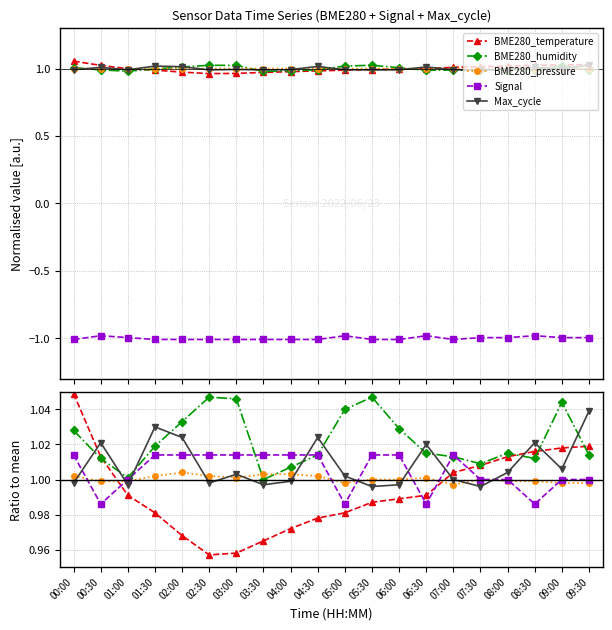

How many data points in Signal are above 1?

11